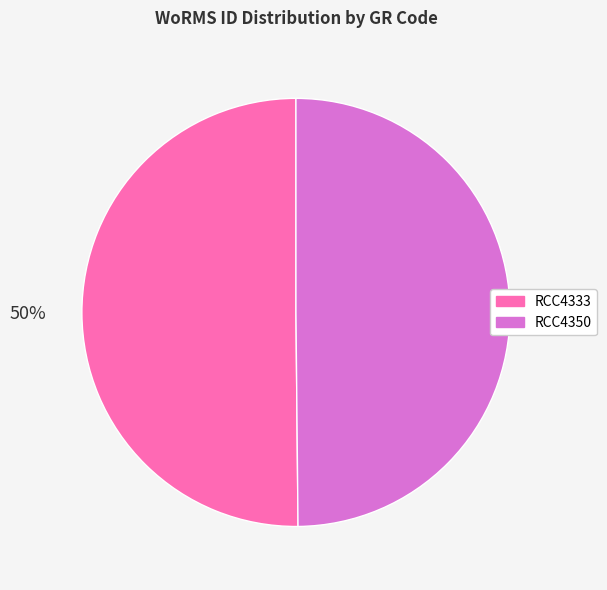

Count the number of slices in the pie.

2